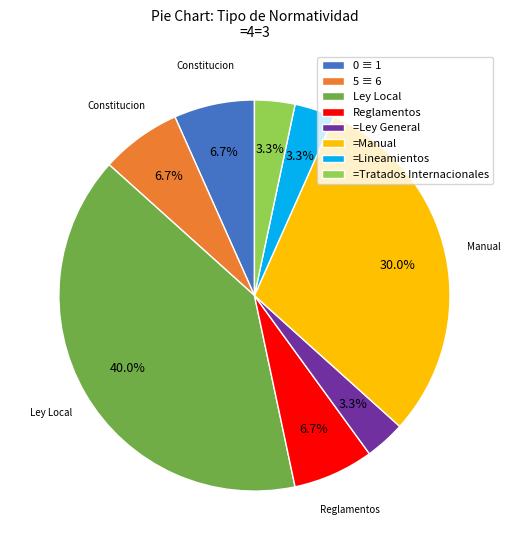

How many segments does this pie chart have?

8